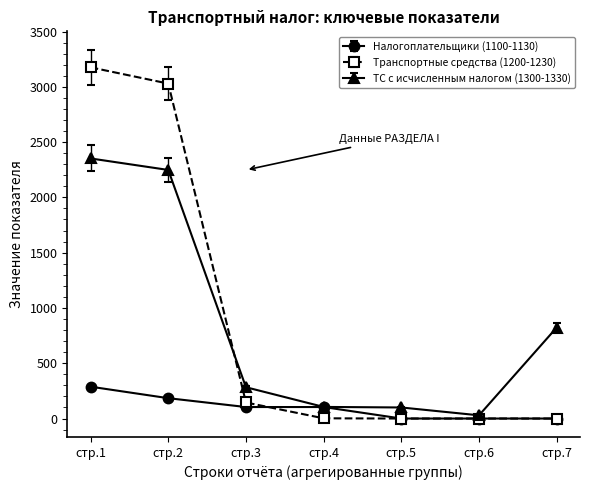

What is the average value of the Налогоплательщики (1100-1130) series?

97